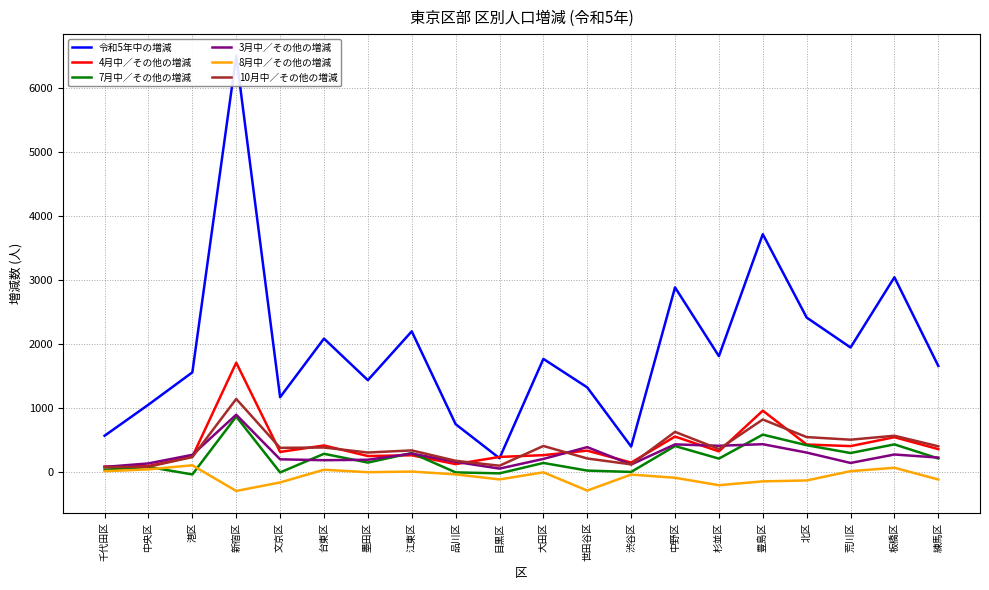

At how many categories does at least one series exceed 958?

16